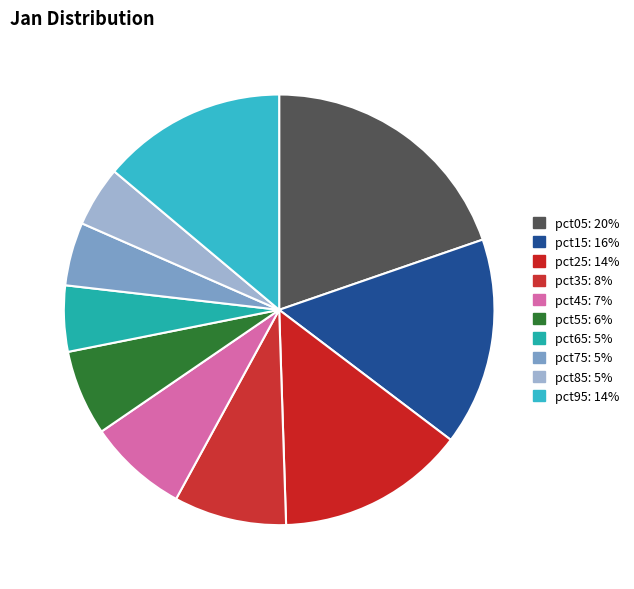

What percentage do pct75 and pct85 together represent?

9.3%